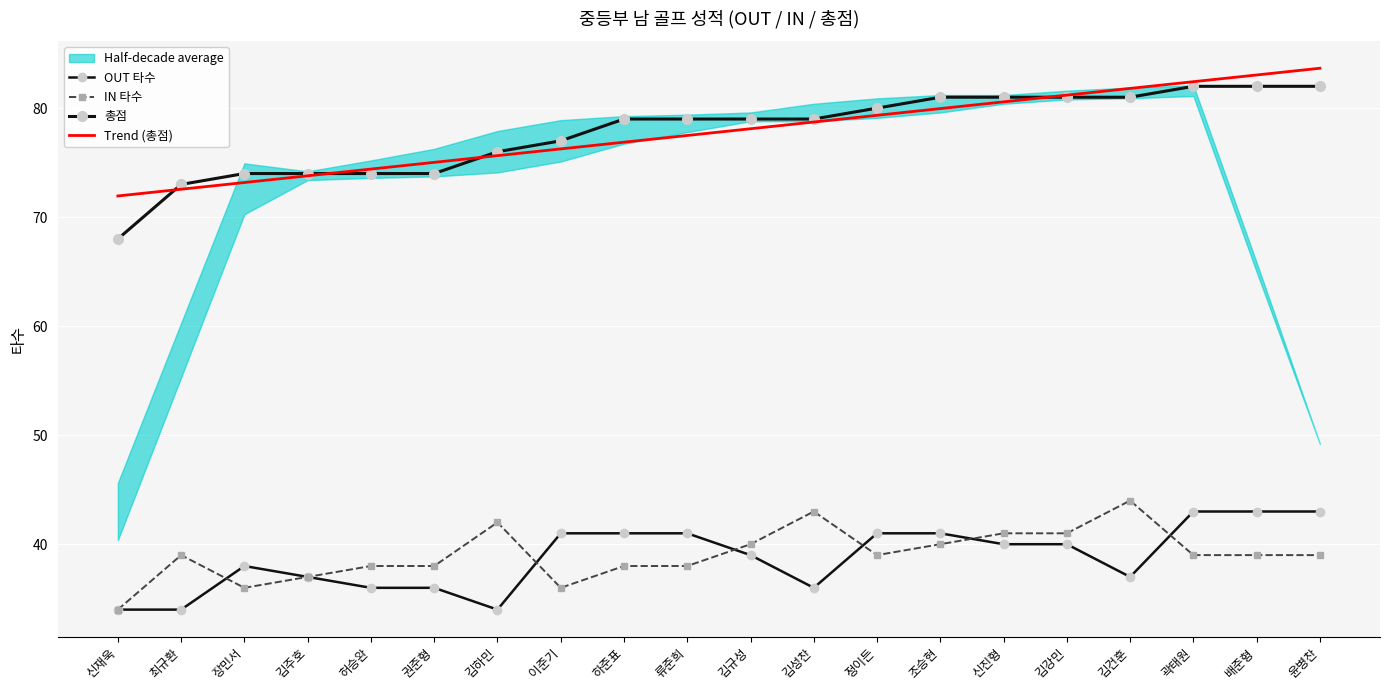

What is the minimum value shown in the chart?

34.0